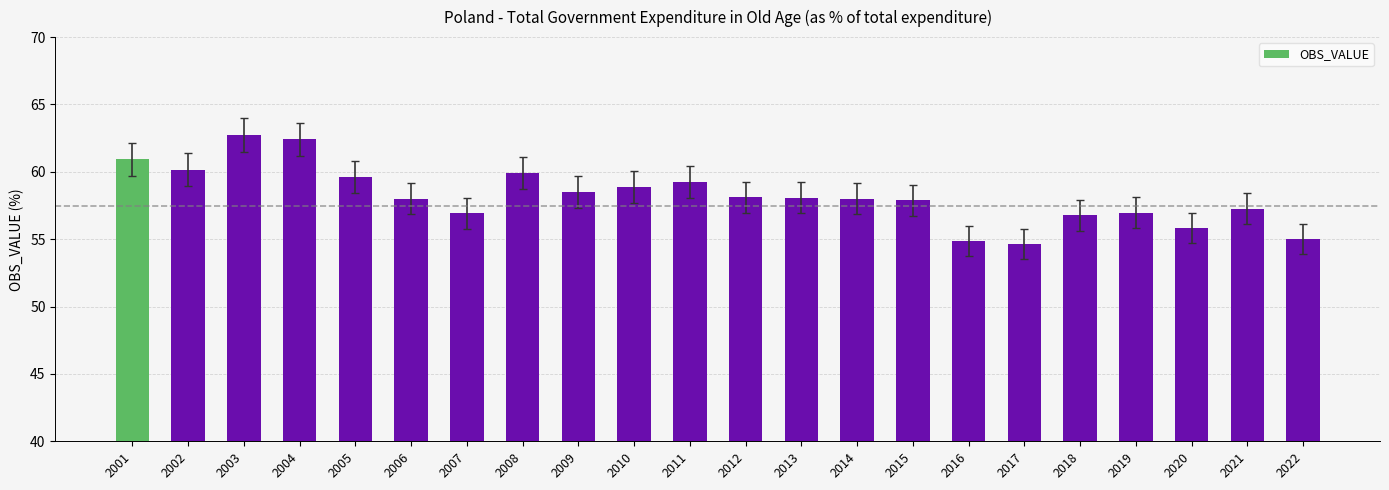

What is the change in value from 2008 to 2014?

-1.9